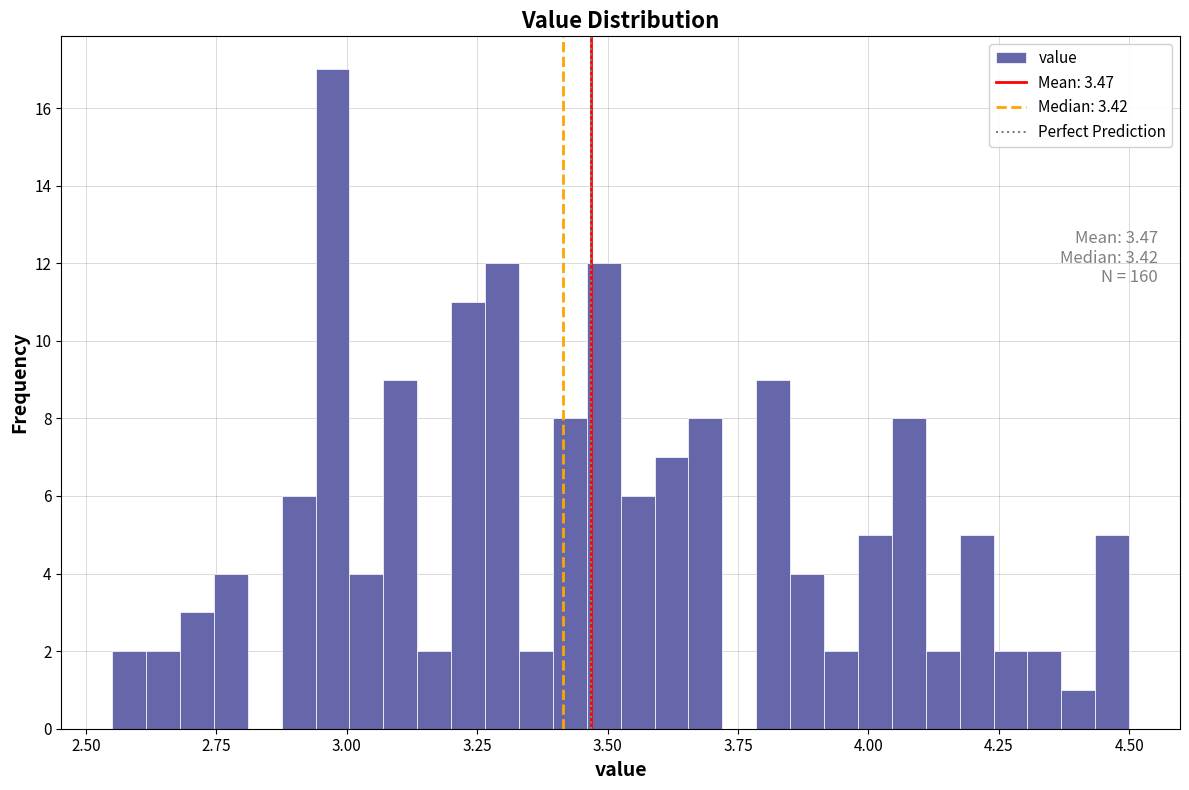

Read against the x-axis, roughly where is the centre of the tallest bar?

2.95